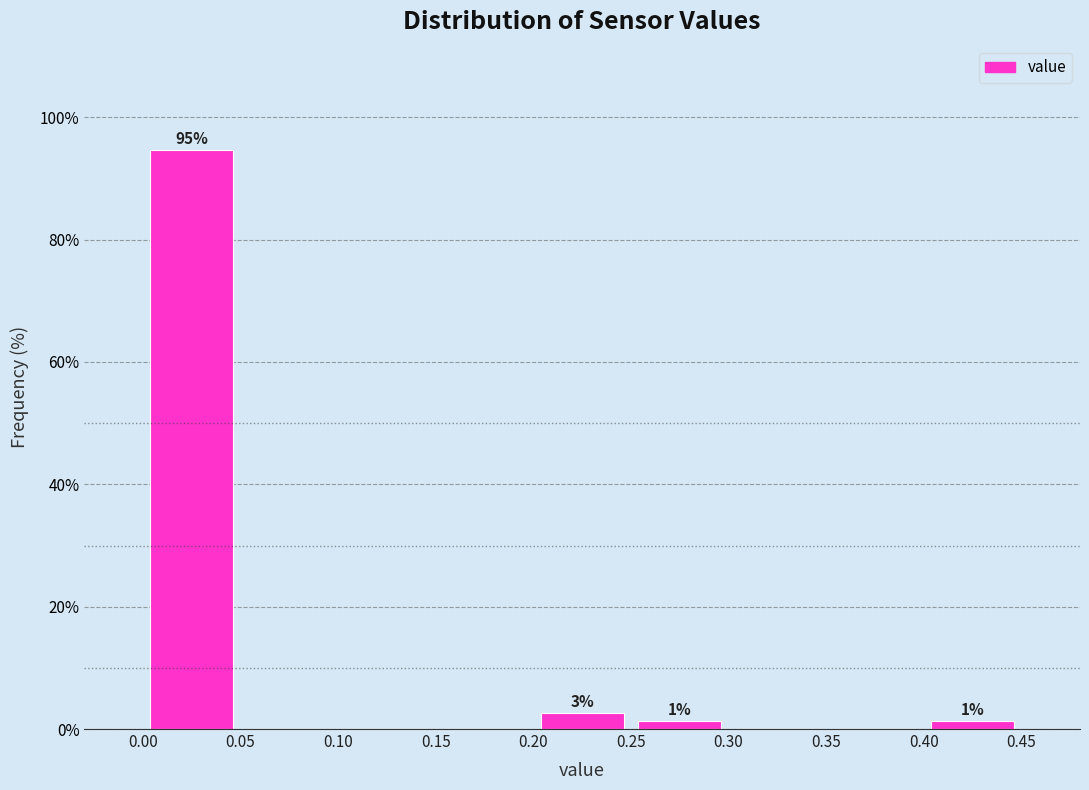

Over which range of the x-axis is the bar tallest?

0.00 to 0.05